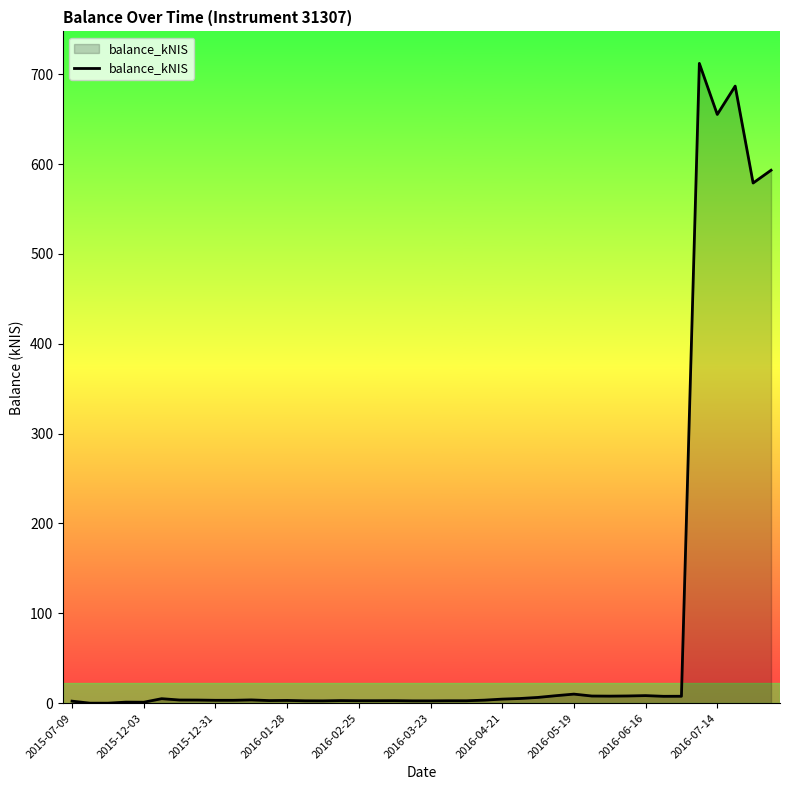

What is the maximum value shown in the chart?

712.2